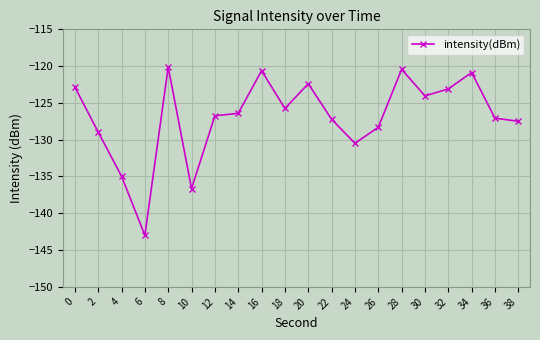

What is the value of the 10th point from the left?

-125.8